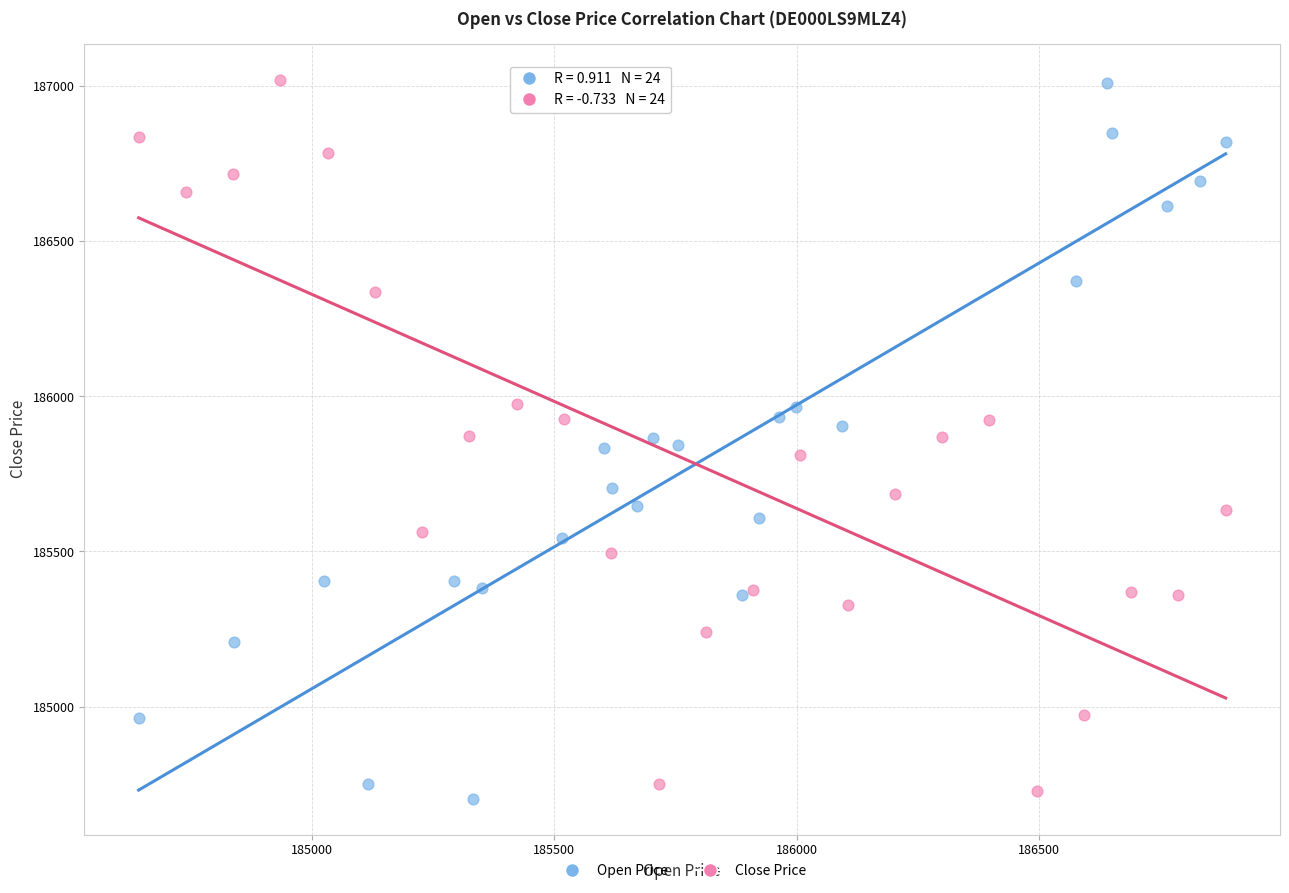

Which series contains the lowest Y value?

Open Price